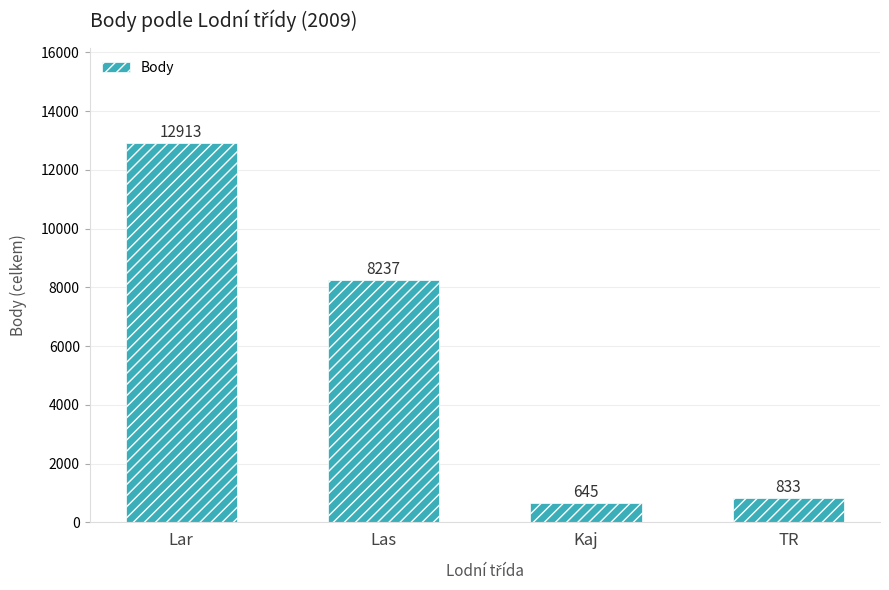

What is the greatest value displayed?

12913